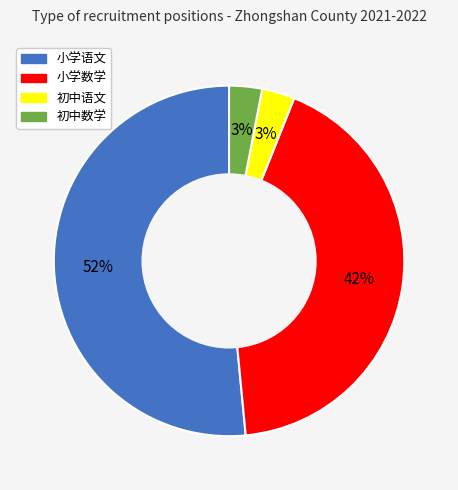

What is the largest slice in the pie chart?

小学语文